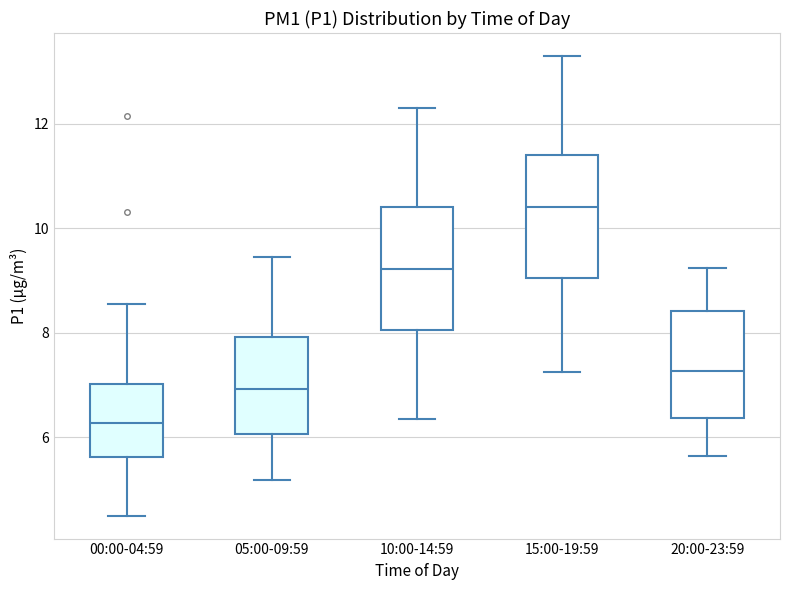

Where does the lower whisker of the box for 05:00-09:59 end on the y-axis? The values are not printed on the chart, so give them approximately, as read against the axis.

5.2